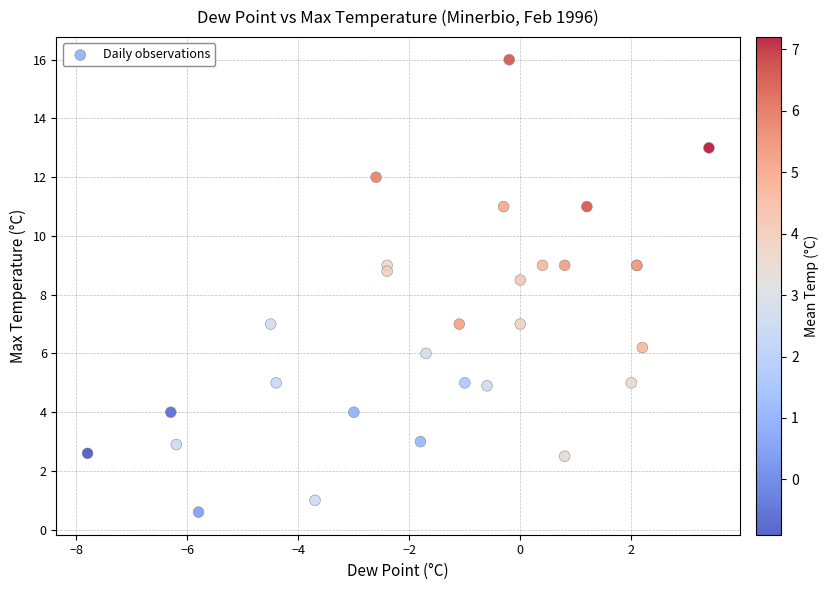

What Y value in the scatter plot is closest to 8?

8.5